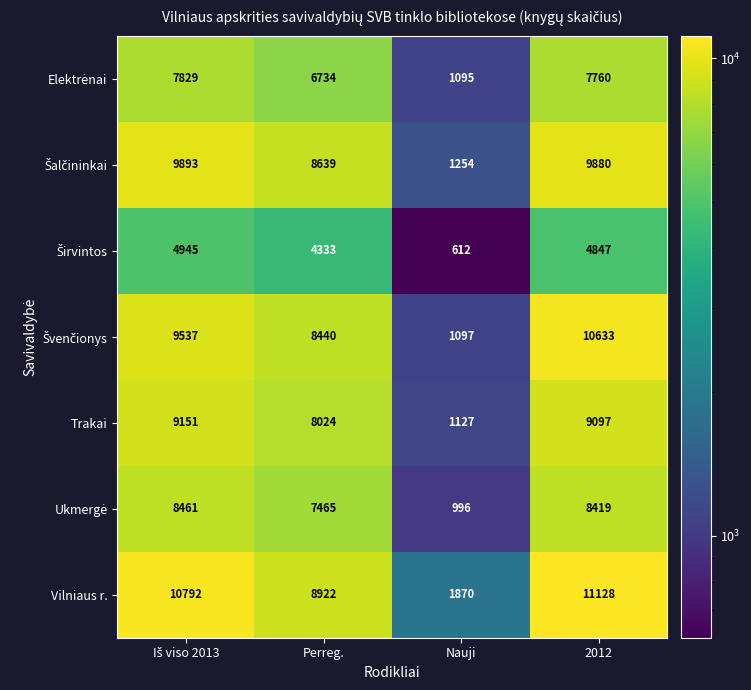

What is the sum of all Vilniaus r. values?

32712